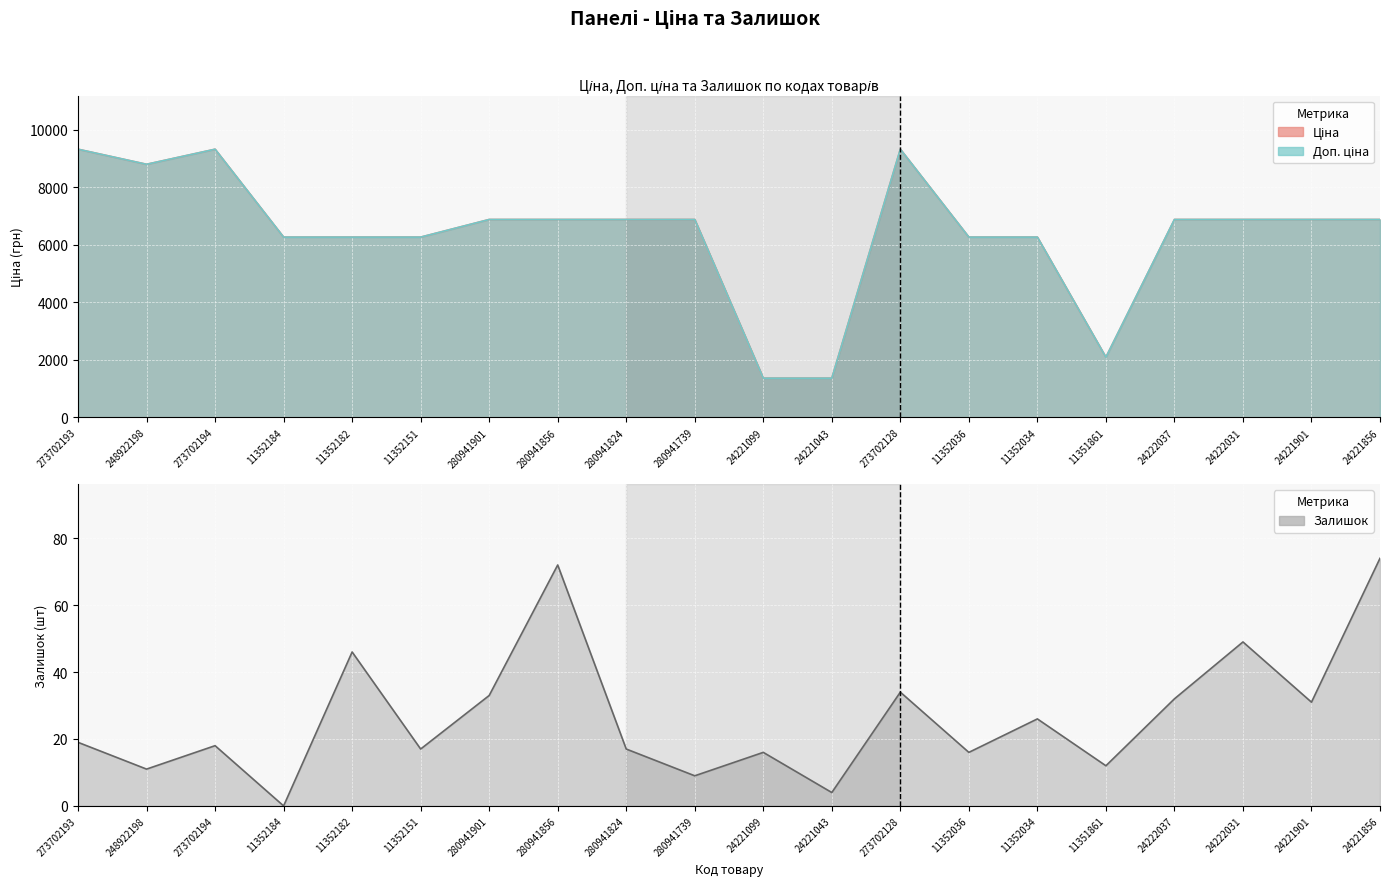

Is it true that Ціна equals 1076.1 at 11351861?

False